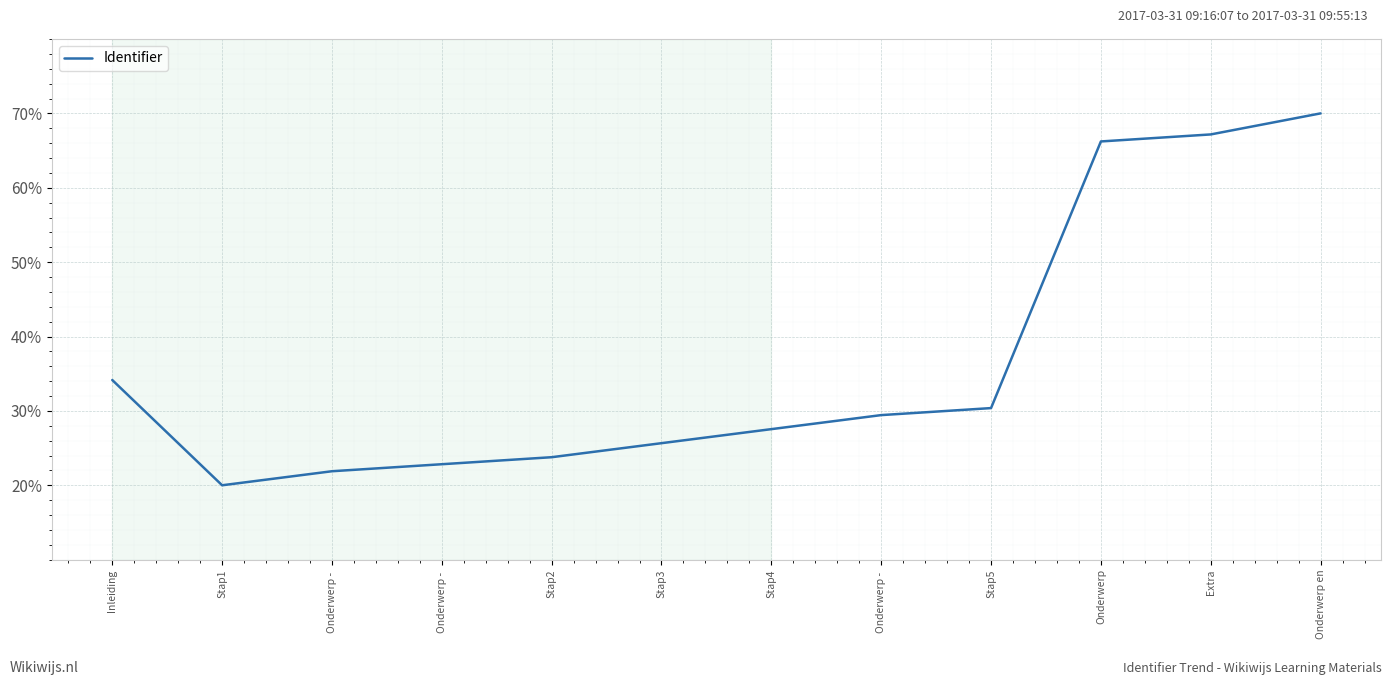

Which category has the highest value across all series?

Onderwerp en